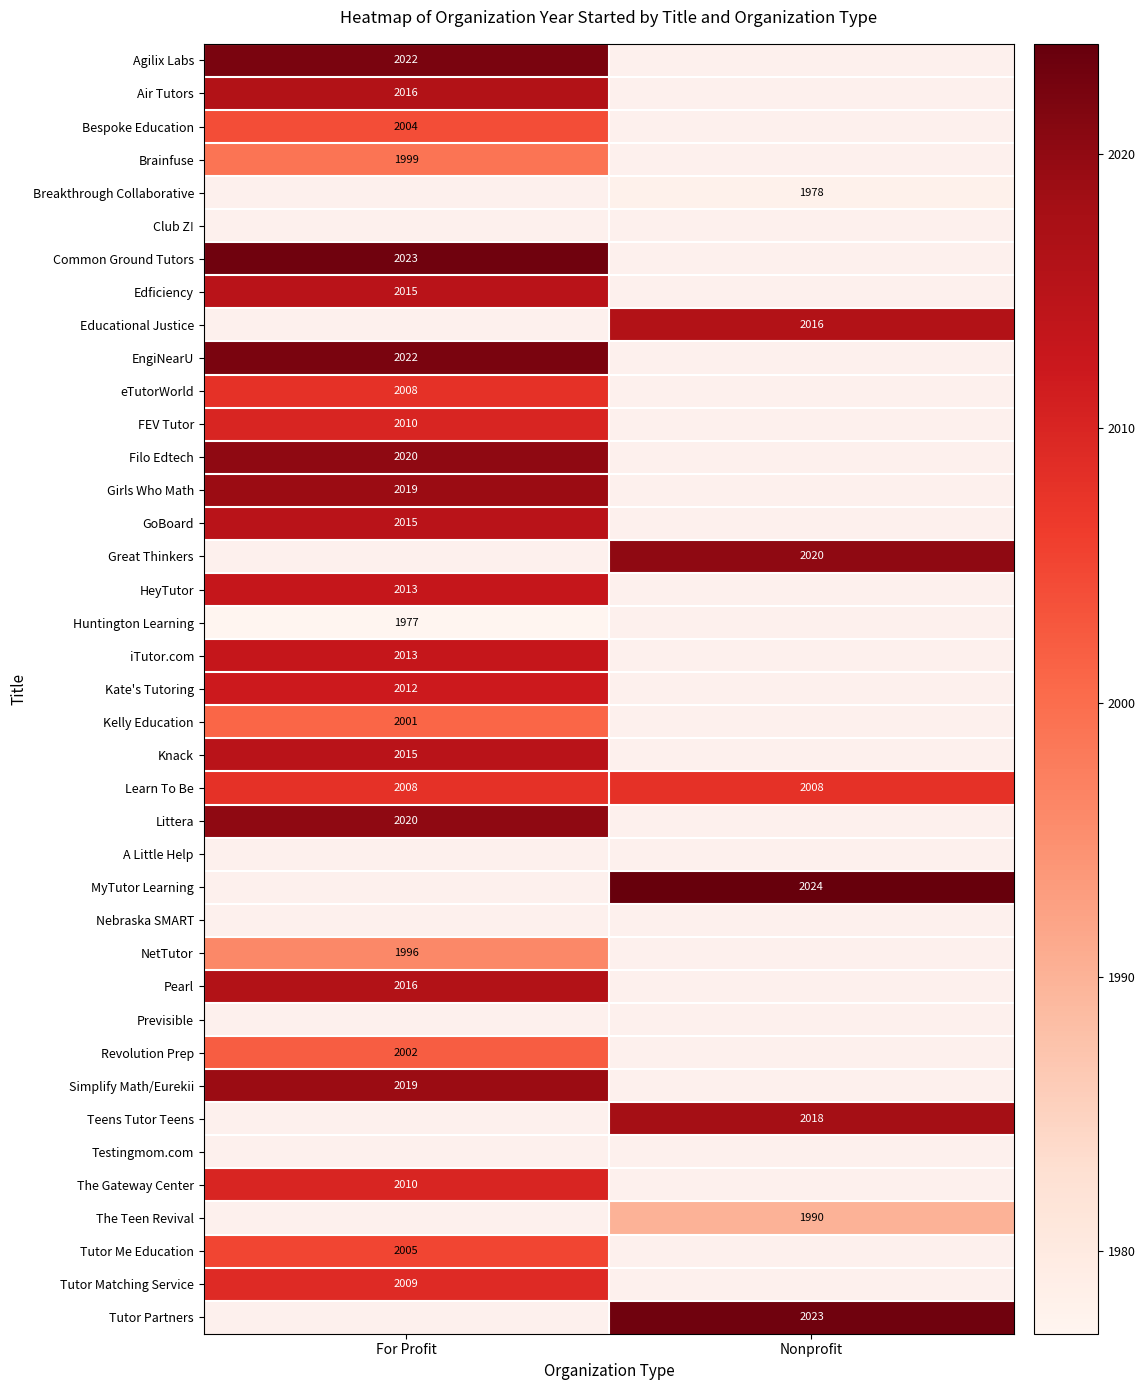

How many distinct data groups are displayed?

39